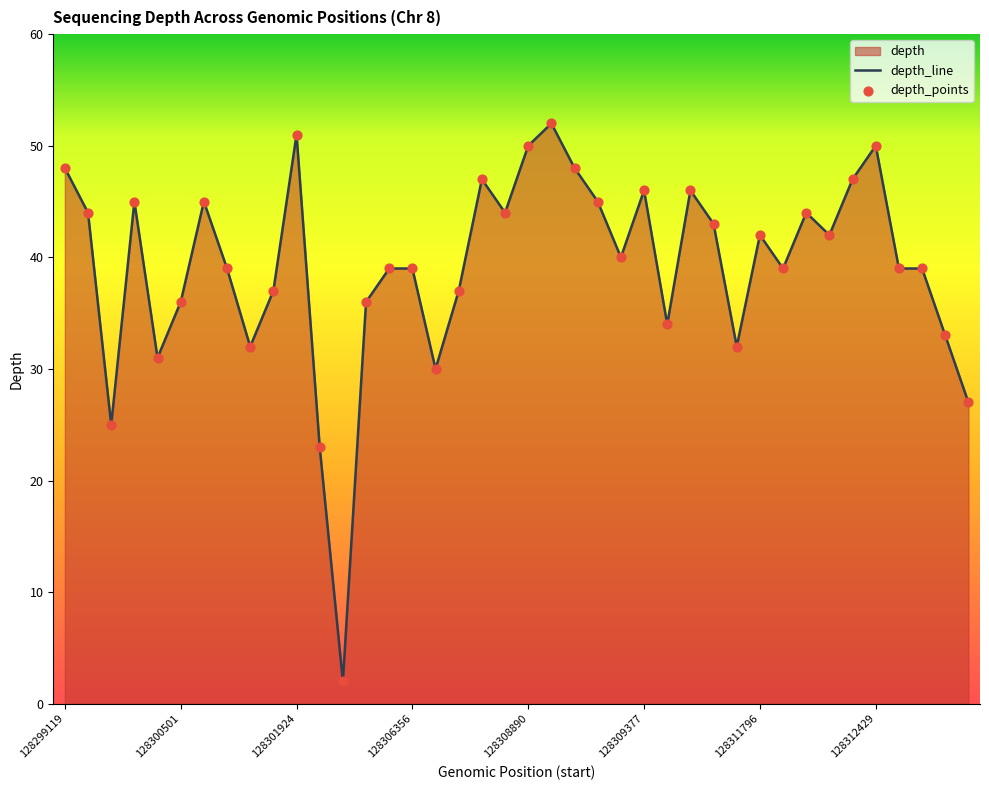

Which series contains the highest Y value?

depth_line